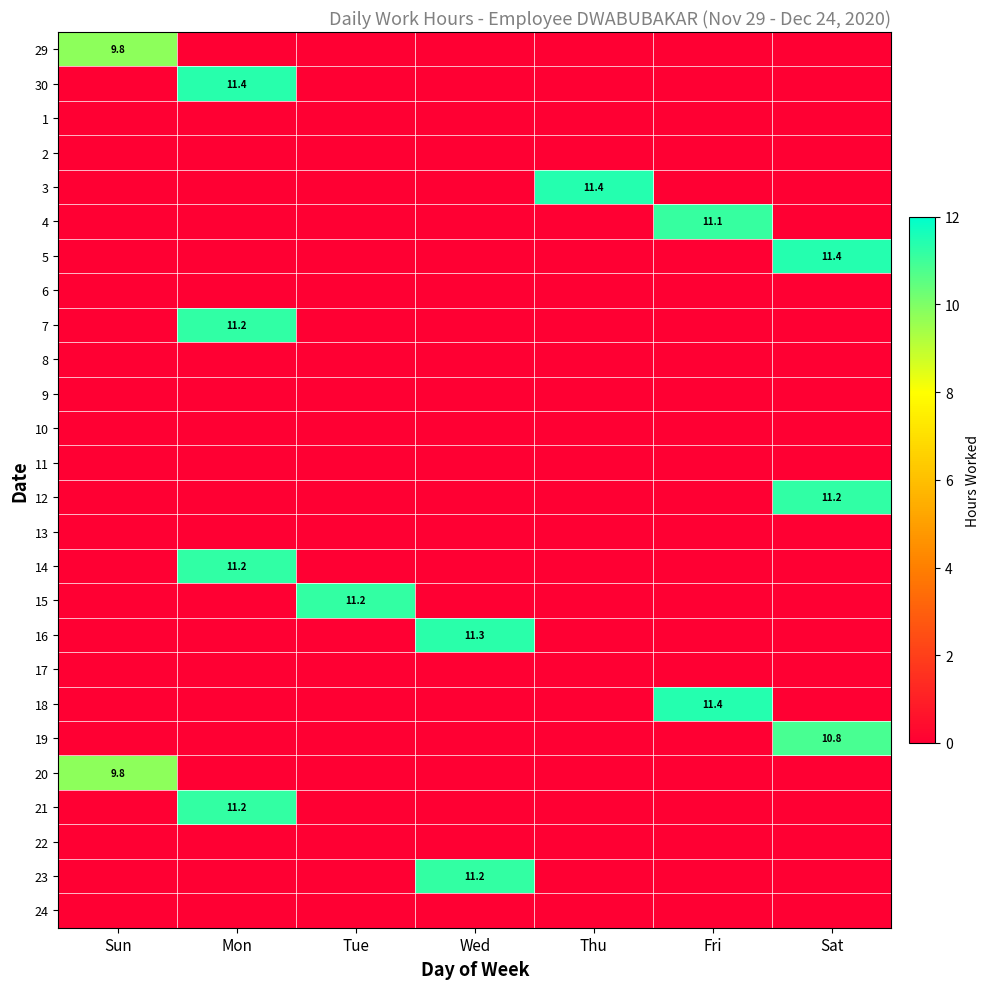

What is the total value across all series at Sun?

19.5